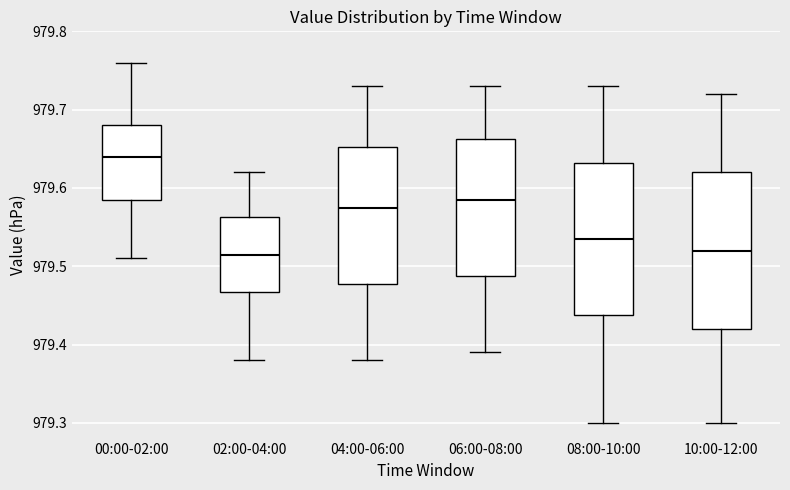

Reading left to right, read every box against the y-axis: the position of its median line, the range the box covers, and the ends of its whiskers. The values are not printed on the chart, so give them approximately, as read against the axis.

00:00-02:00: median 979.64, box 979.59 to 979.68, whiskers 979.51 to 979.76
02:00-04:00: median 979.52, box 979.47 to 979.56, whiskers 979.38 to 979.62
04:00-06:00: median 979.58, box 979.48 to 979.65, whiskers 979.38 to 979.73
06:00-08:00: median 979.59, box 979.49 to 979.66, whiskers 979.39 to 979.73
08:00-10:00: median 979.54, box 979.44 to 979.63, whiskers 979.30 to 979.73
10:00-12:00: median 979.52, box 979.42 to 979.62, whiskers 979.30 to 979.72